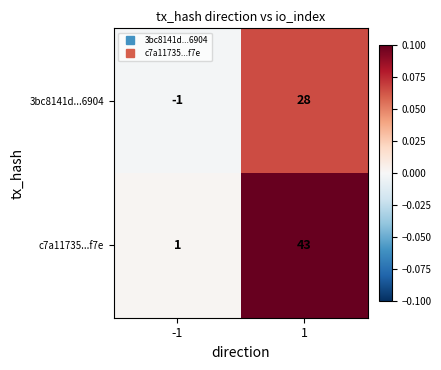

What is the sum of all 3bc8141d...6904 values?

27